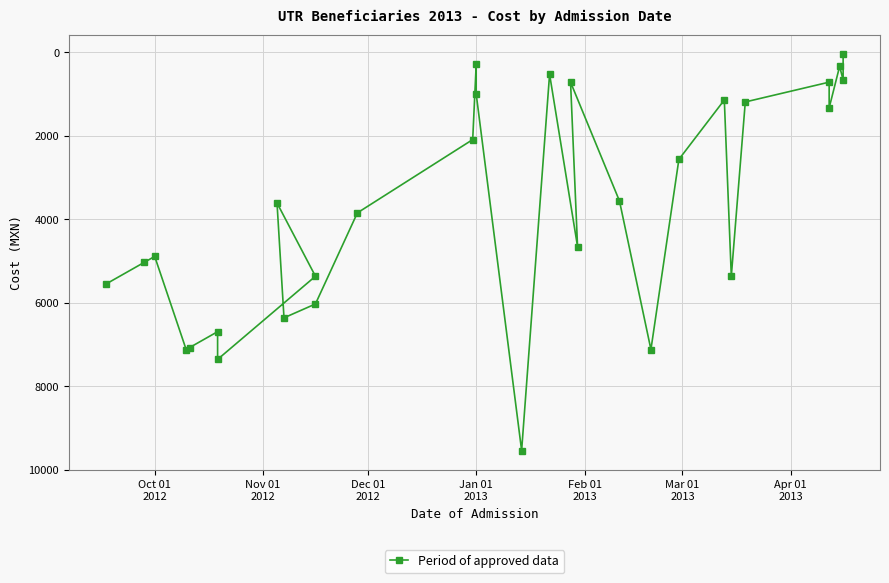

Reading right to left, list all the values displayed in this chart.

47.4	664.2	332.1	1328.5	711.7	1186.1	5361.4	1138.7	2562.1	7116.9	3558.4	711.7	4649.7	521.9	9536.6	996.4	284.7	2087.6	3843.1	6025.6	6357.7	3605.9	5361.4	7354.1	6689.9	7069.4	7116.9	4886.9	5029.3	5551.2